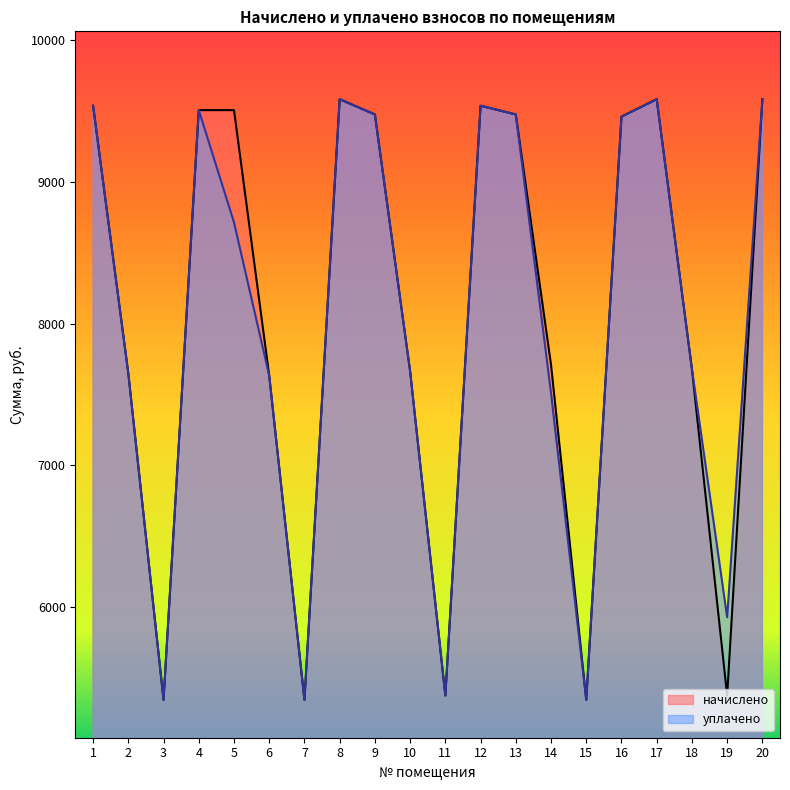

Which category has the lowest value across all series?

3